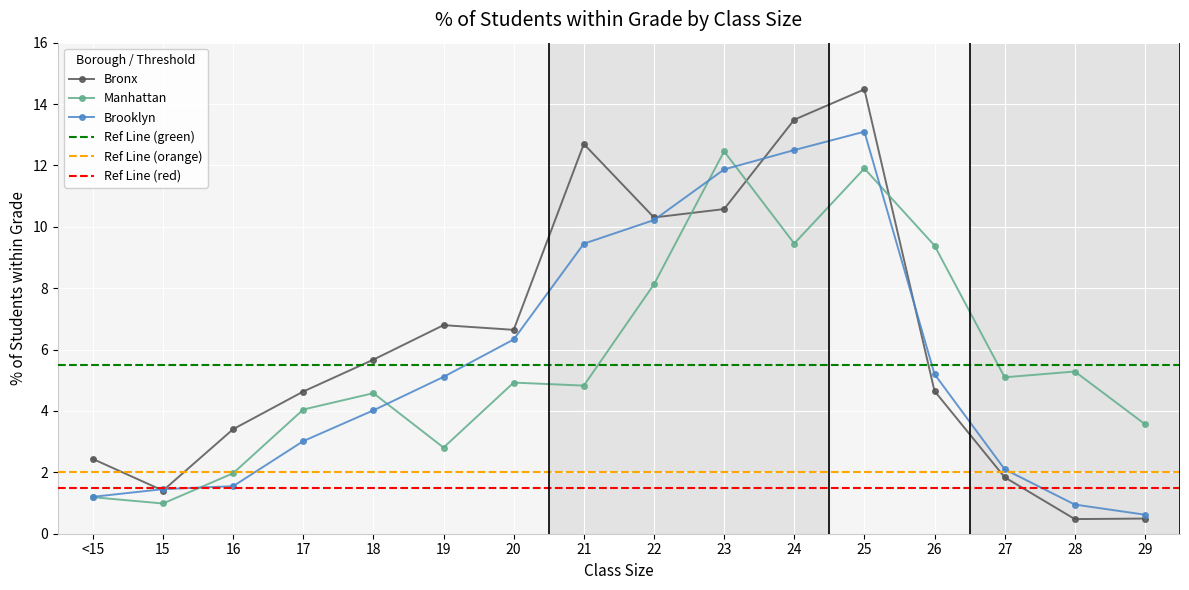

Which has a higher value, <15 or 19?

19